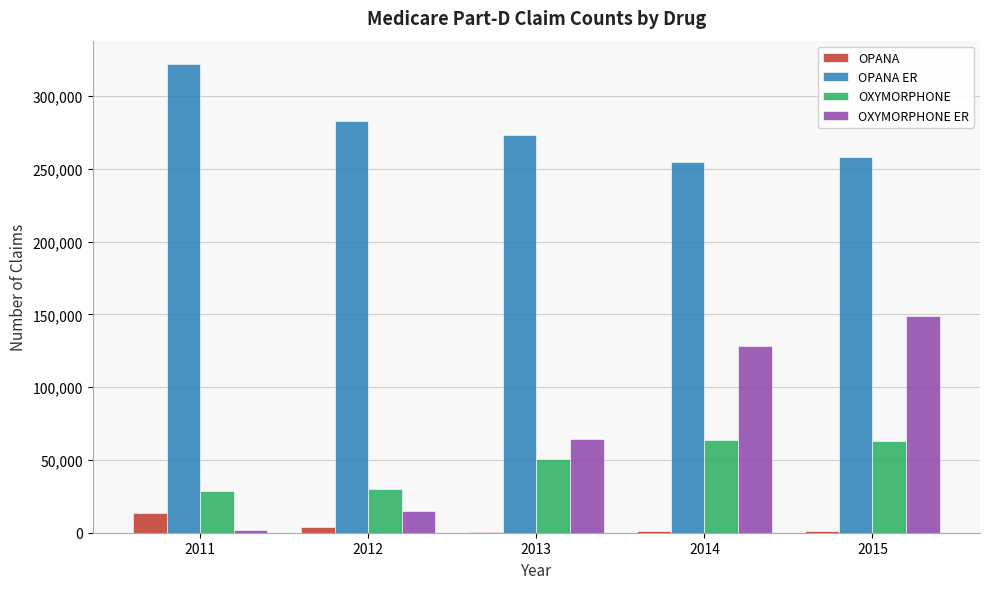

Which series changed the most between 2011 and 2014?

OXYMORPHONE ER